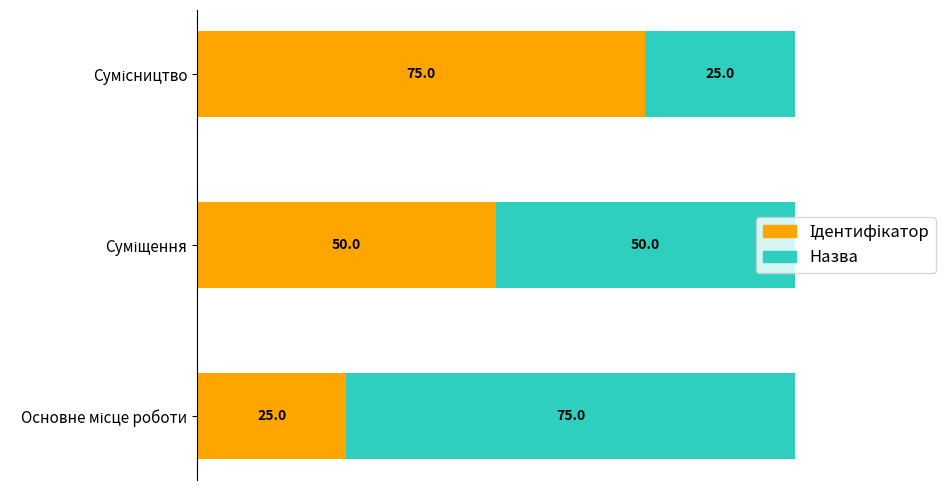

Which series has the widest spread of values?

Ідентифікатор